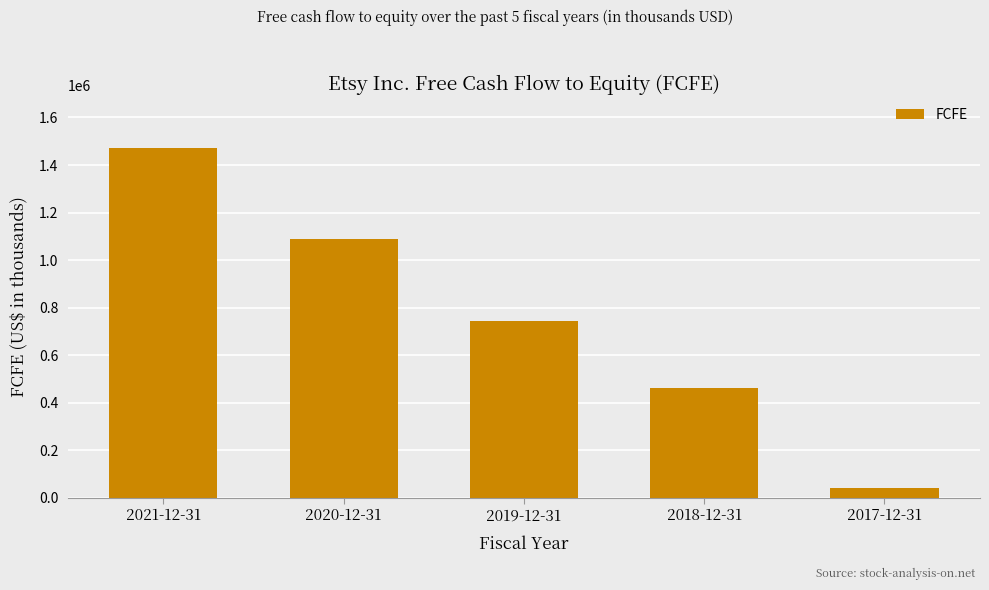

Reading left to right, transcribe all the data shown in this chart.

2021-12-31=1472317	2020-12-31=1090251	2019-12-31=742725	2018-12-31=462962	2017-12-31=40583